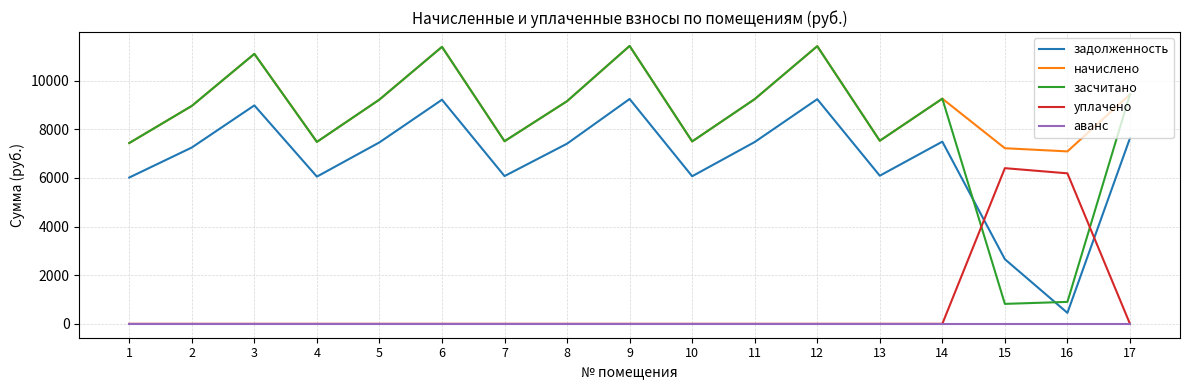

What is the spread (max minus min) of values at 4?

7480.4